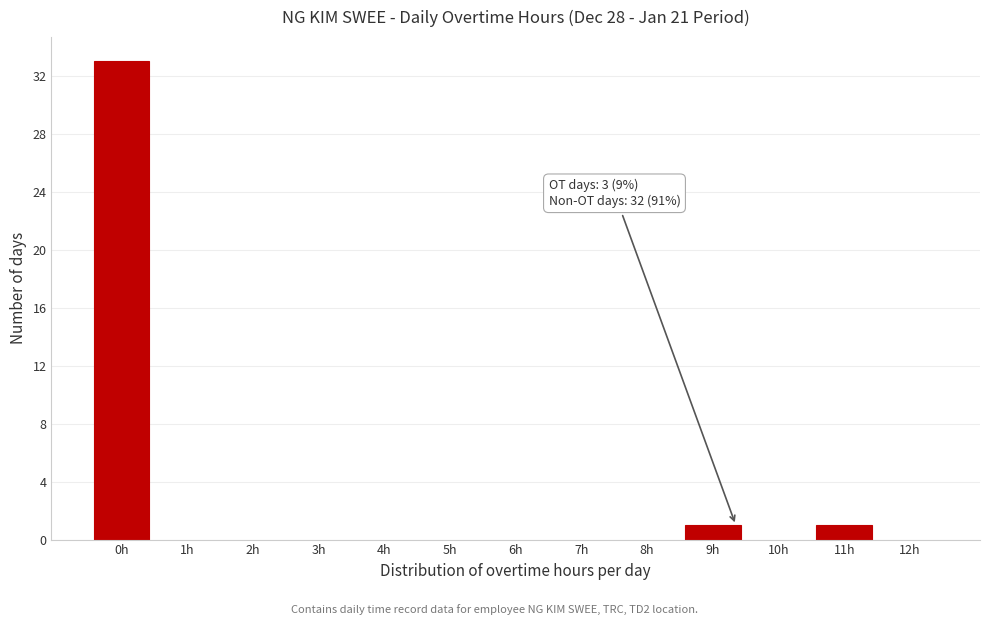

Reading left to right, transcribe all the data shown in this chart.

0h=33	1h=0	2h=0	3h=0	4h=0	5h=0	6h=0	7h=0	8h=0	9h=1	10h=0	11h=1	12h=0